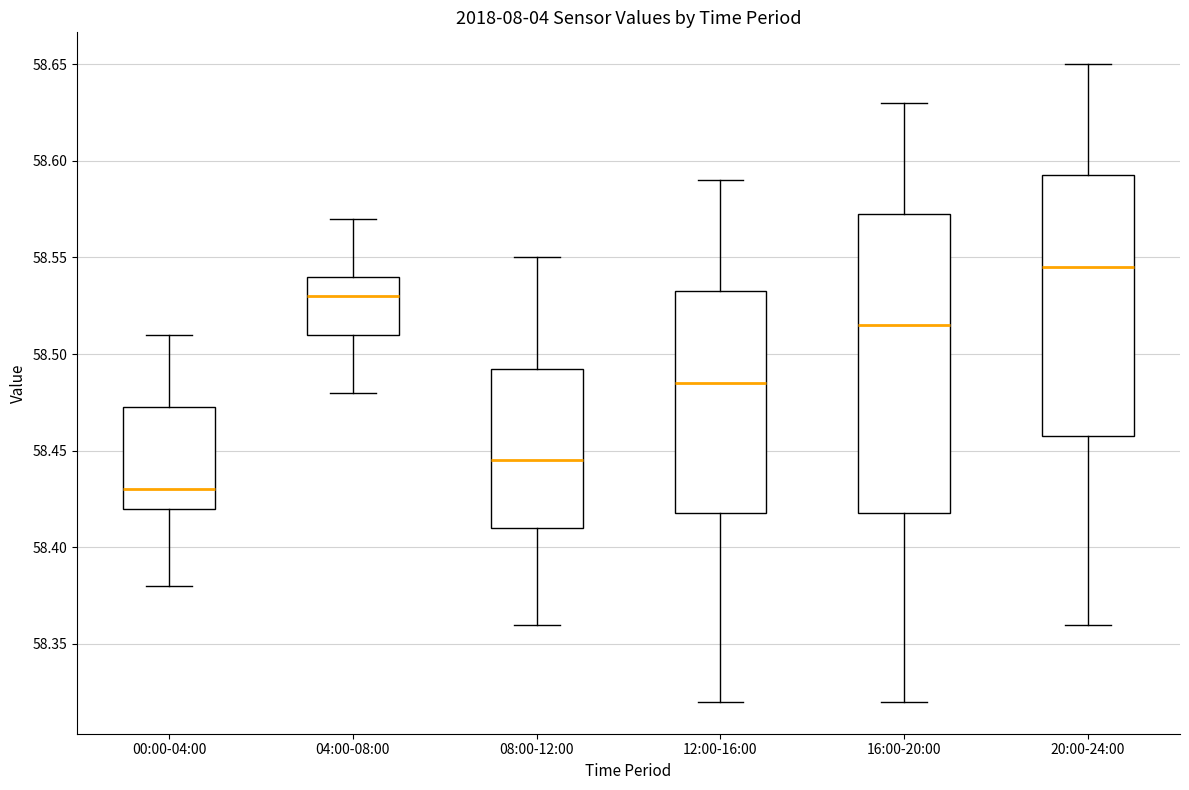

Which box has the highest median line?

20:00-24:00